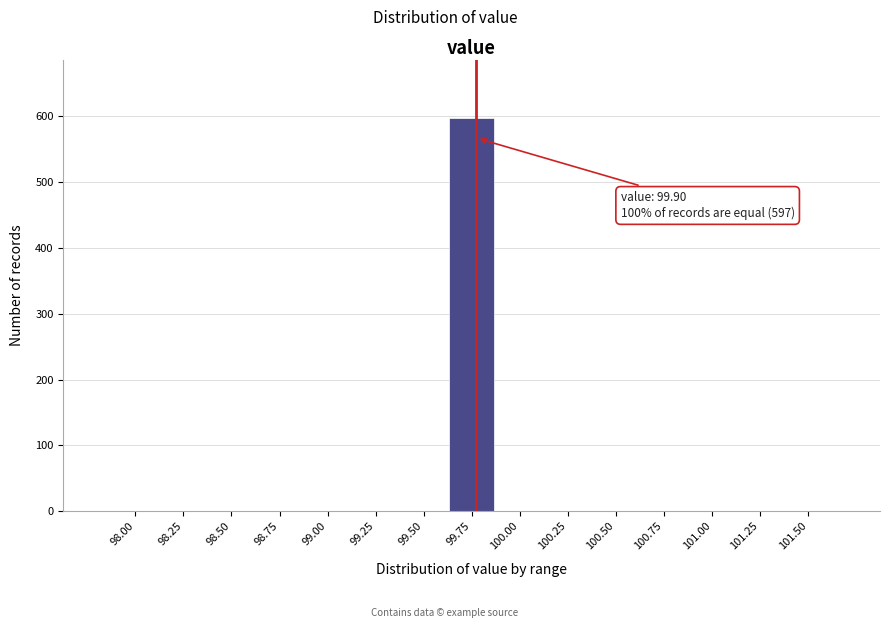

Reading left to right, extract all data points from this chart.

98.00=0	98.25=0	98.50=0	98.75=0	99.00=0	99.25=0	99.50=0	99.75=597	100.00=0	100.25=0	100.50=0	100.75=0	101.00=0	101.25=0	101.50=0